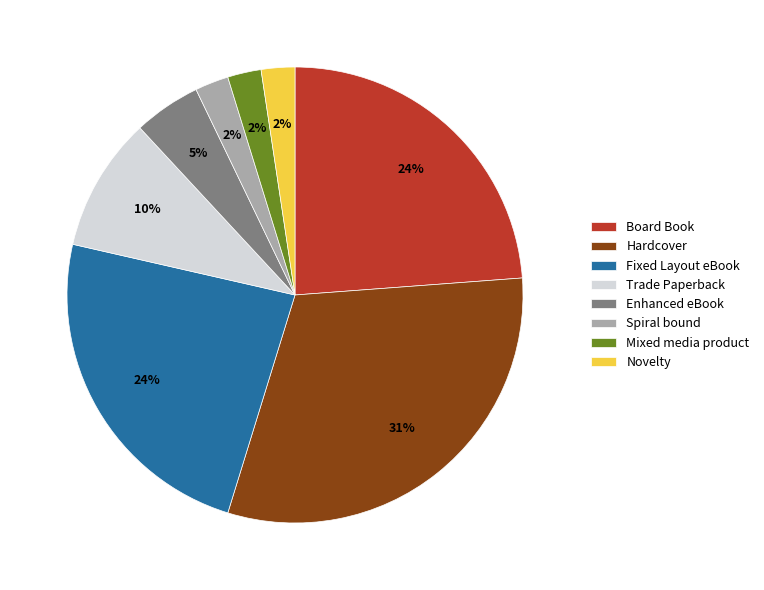

Combined, do Enhanced eBook and Mixed media product account for over 50%?

No